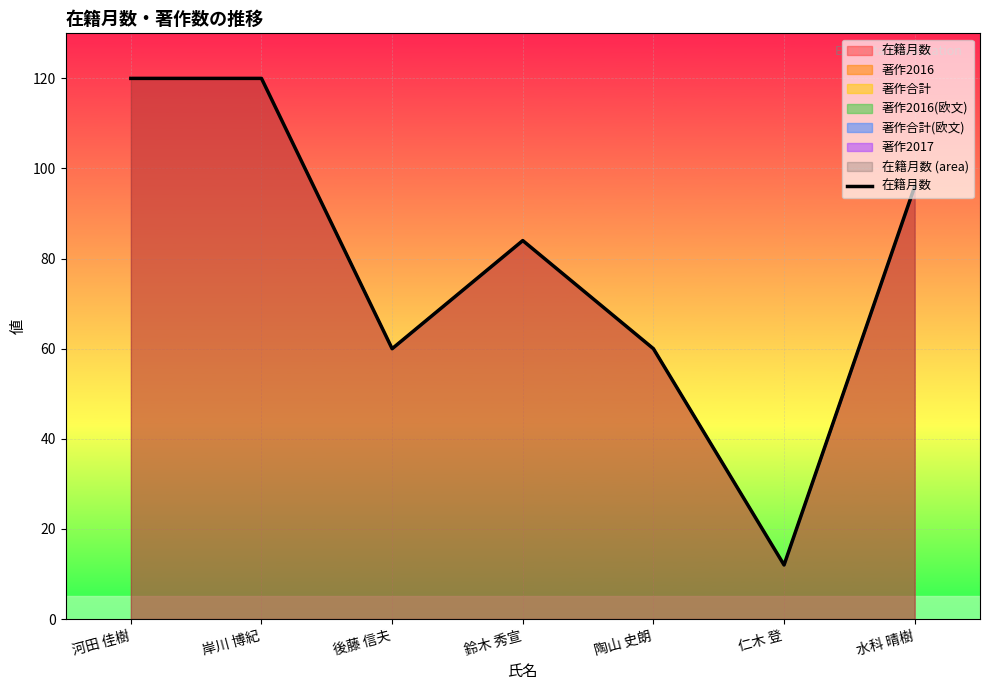

How many values are below 84?

3